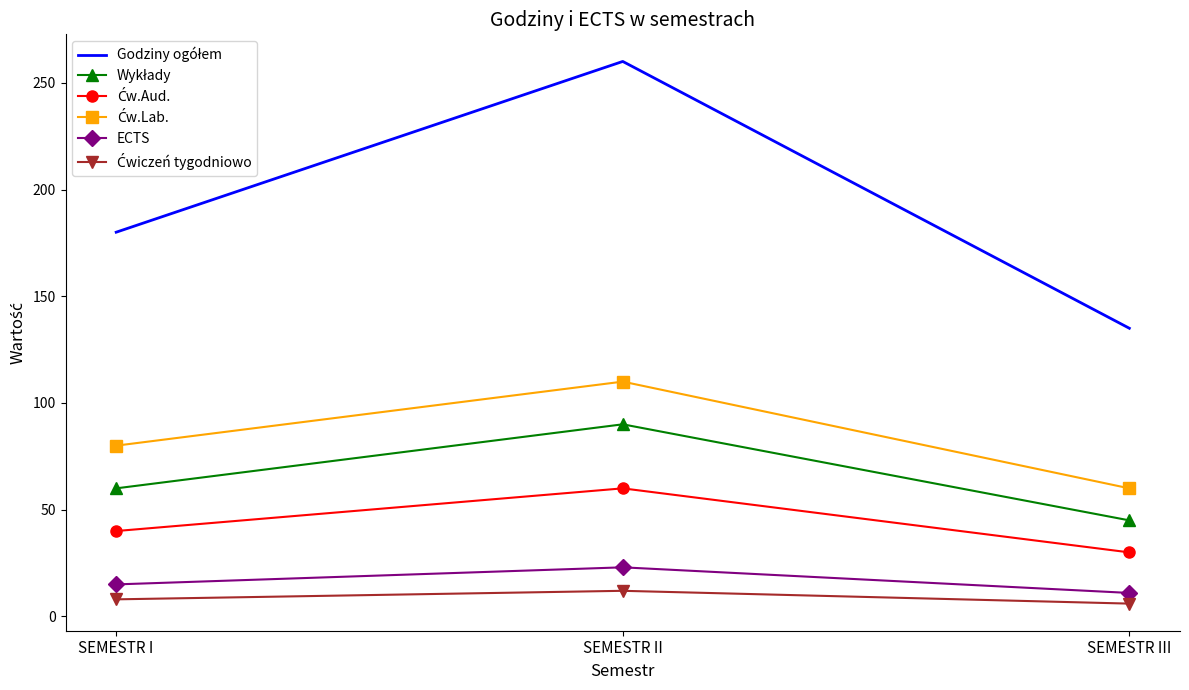

What is the greatest value displayed?

260